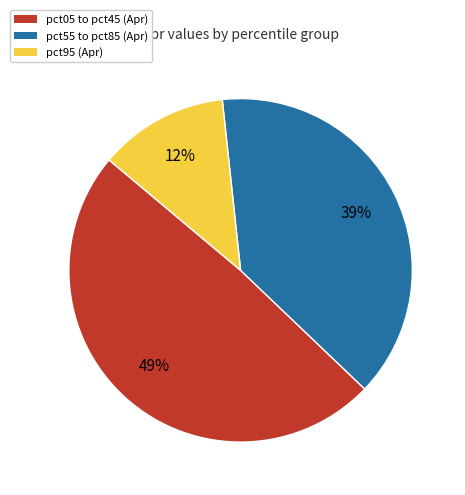

To the nearest percent, what is the average slice percentage?

33%